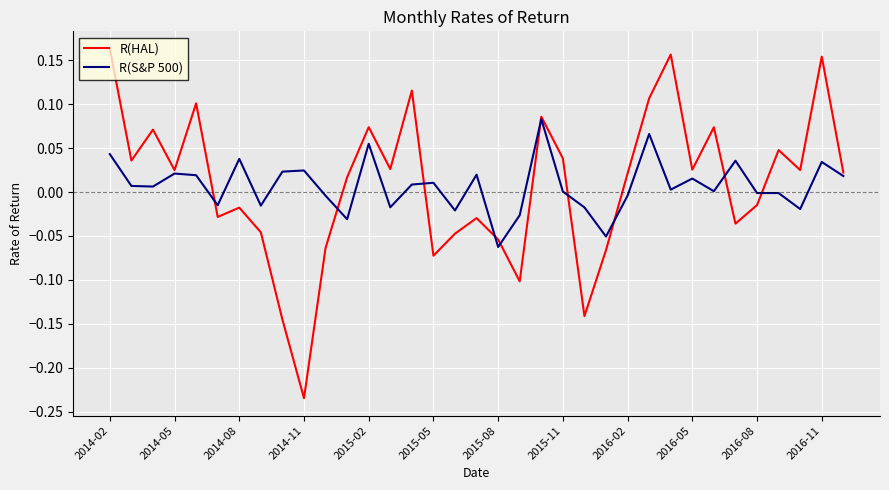

Which series has the largest range (max minus min)?

R(HAL)